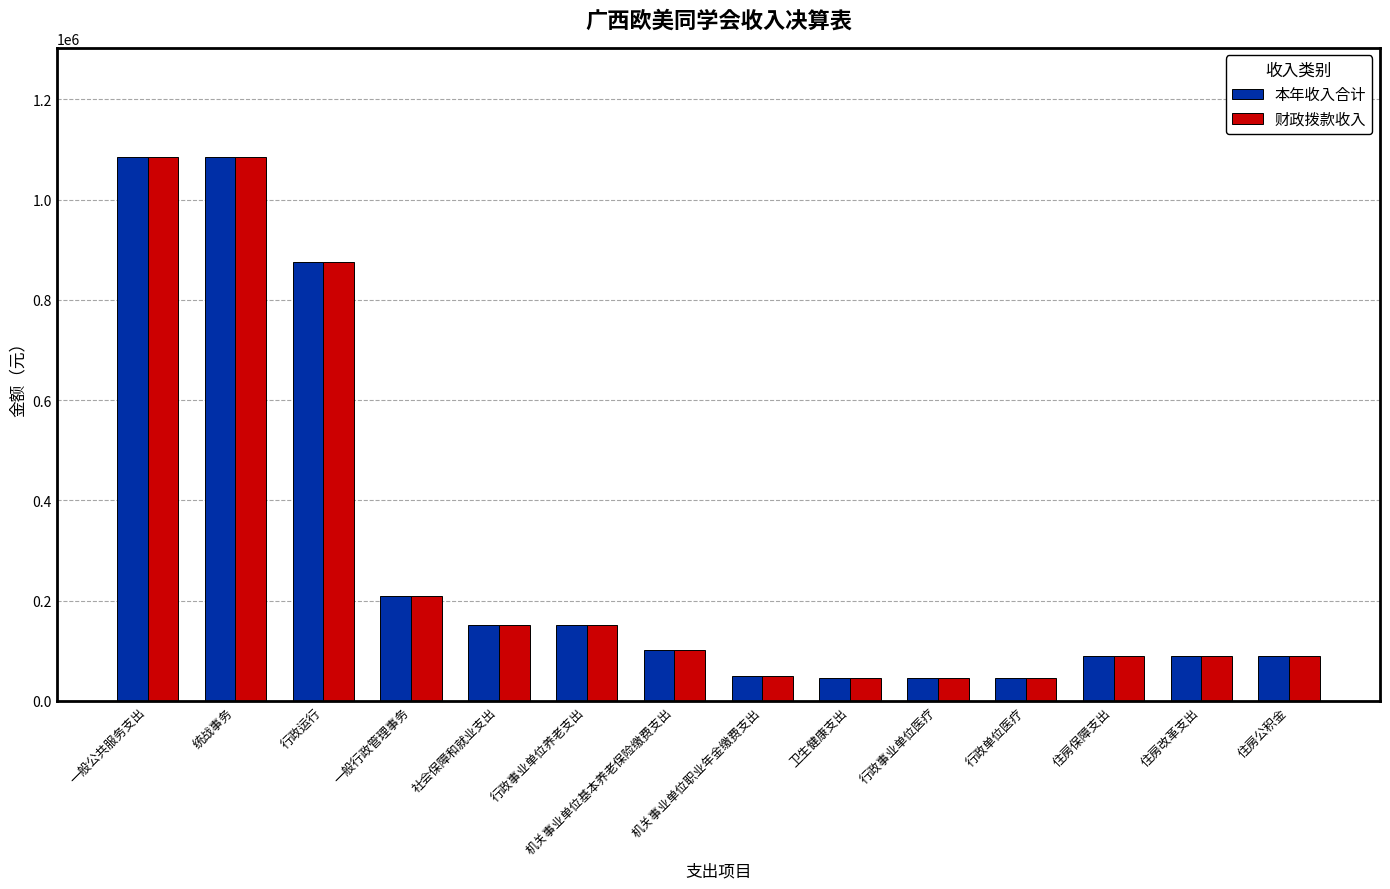

What are all the series names shown in the legend?

本年收入合计, 财政拨款收入